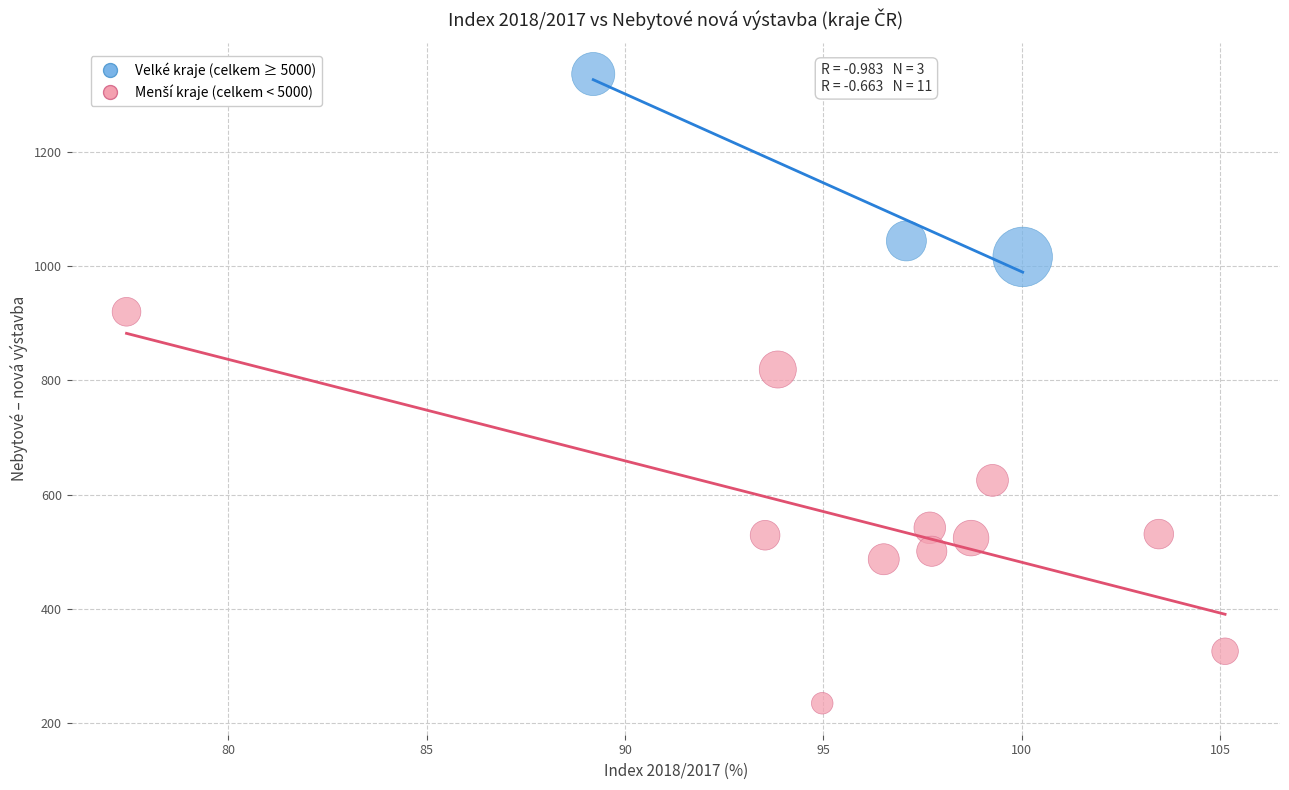

Which series contains the highest Y value?

Velké kraje (celkem ≥ 5000)